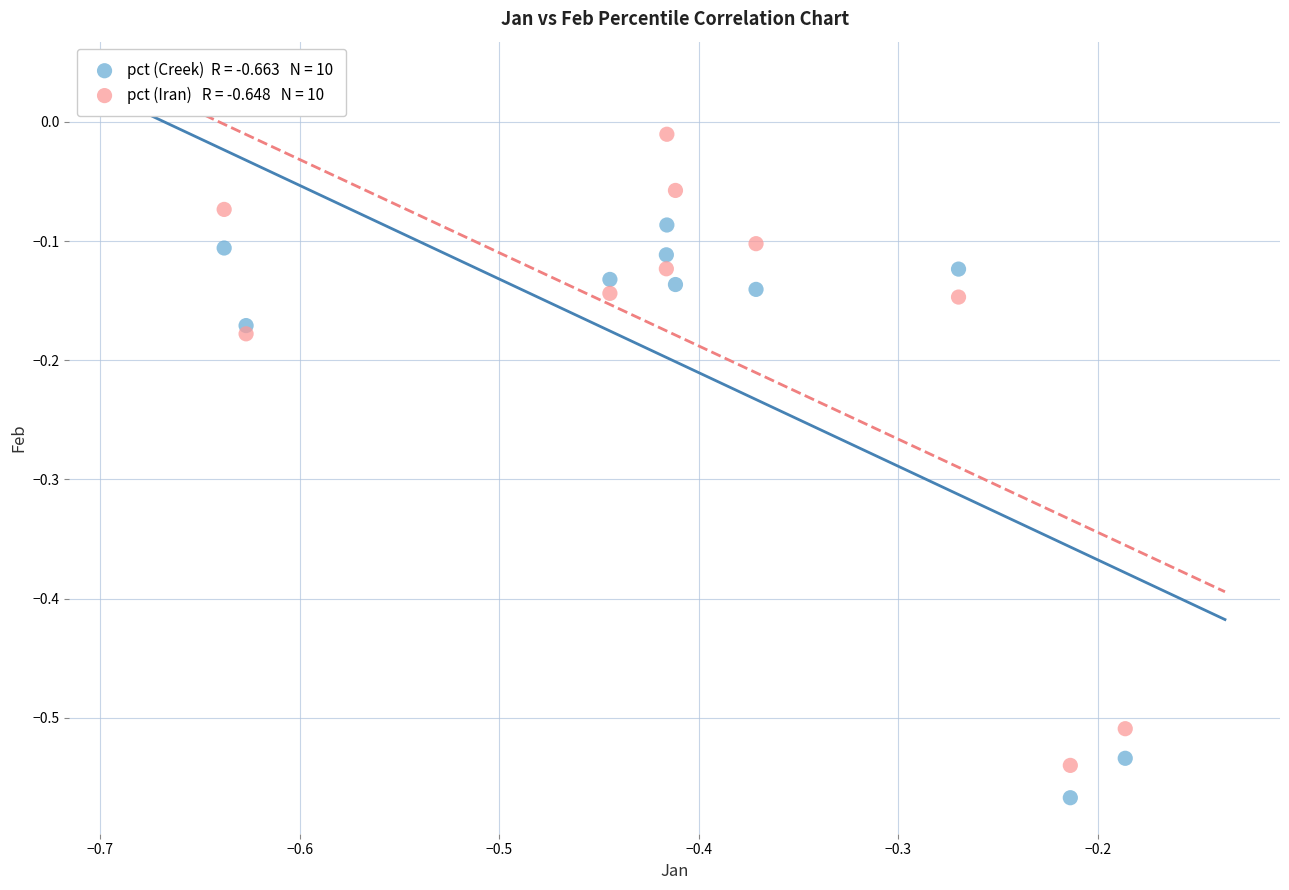

Across all data points, what is the range of X values (max minus min)?

0.5